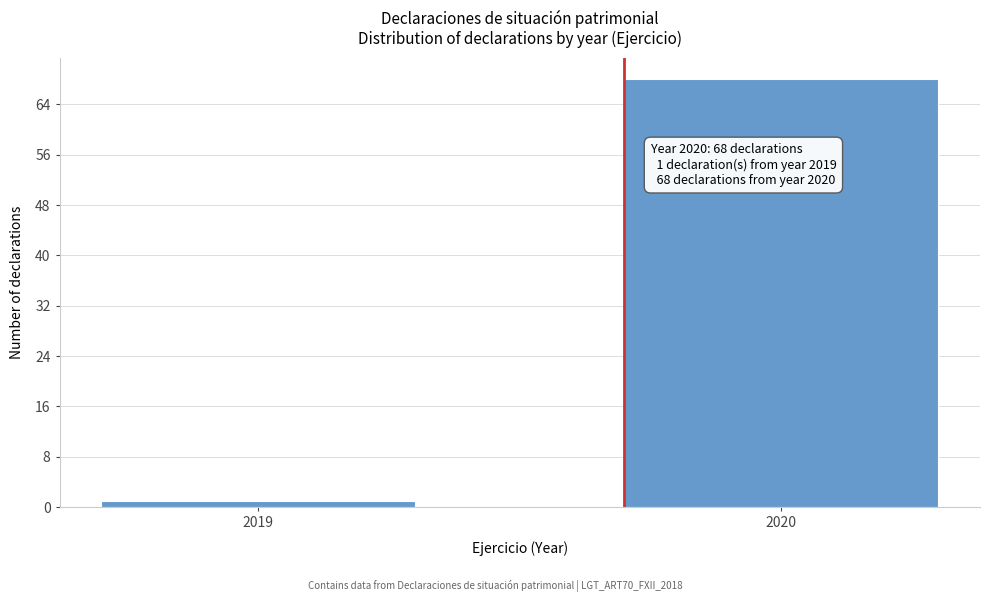

Reading right to left, what are all the values shown in this chart?

68	1